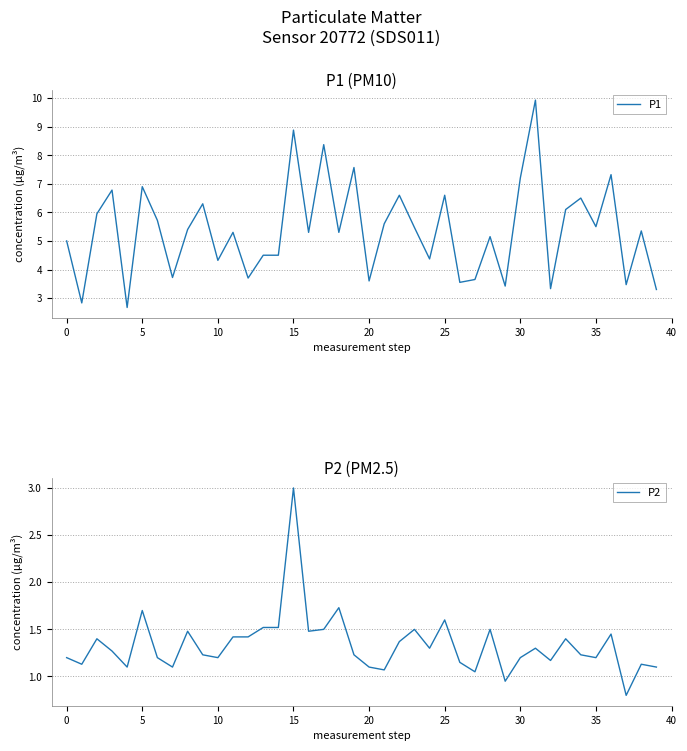

What is the average value of the P2 series?

1.3